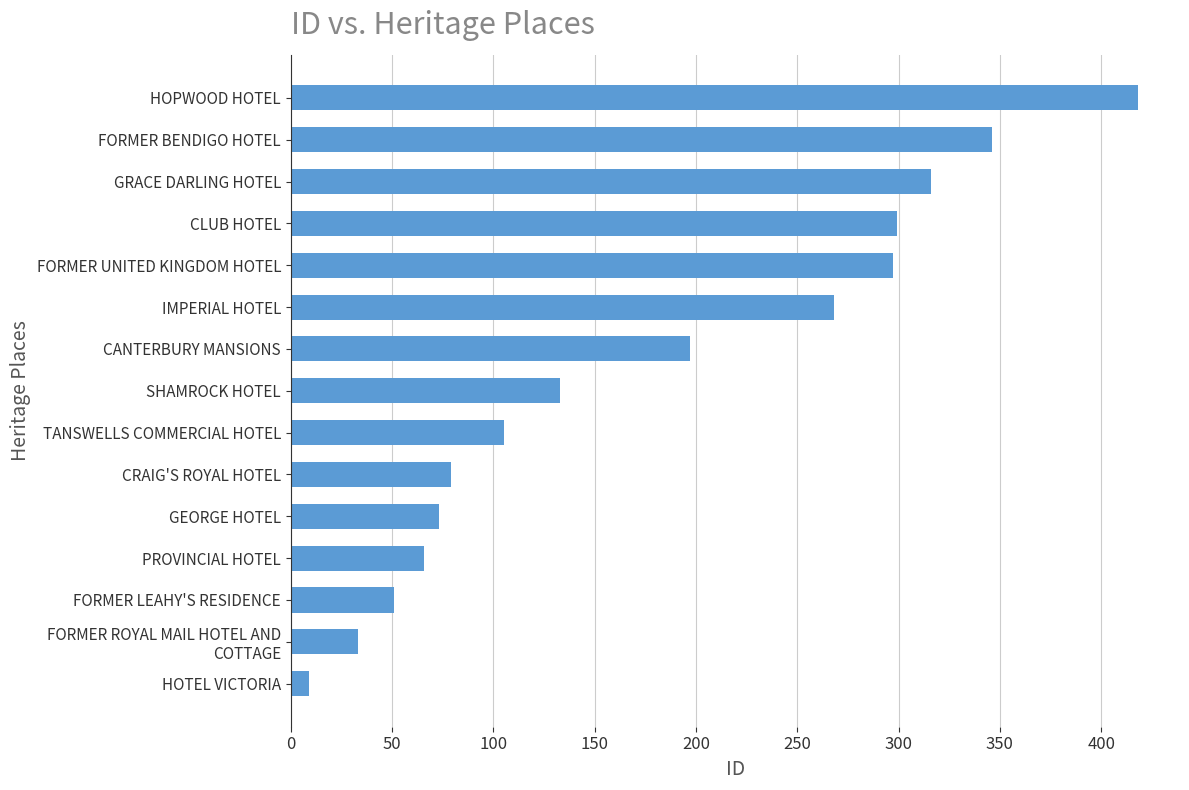

Reading bottom to top, list all the values displayed in this chart.

9	33	51	66	73	79	105	133	197	268	297	299	316	346	418